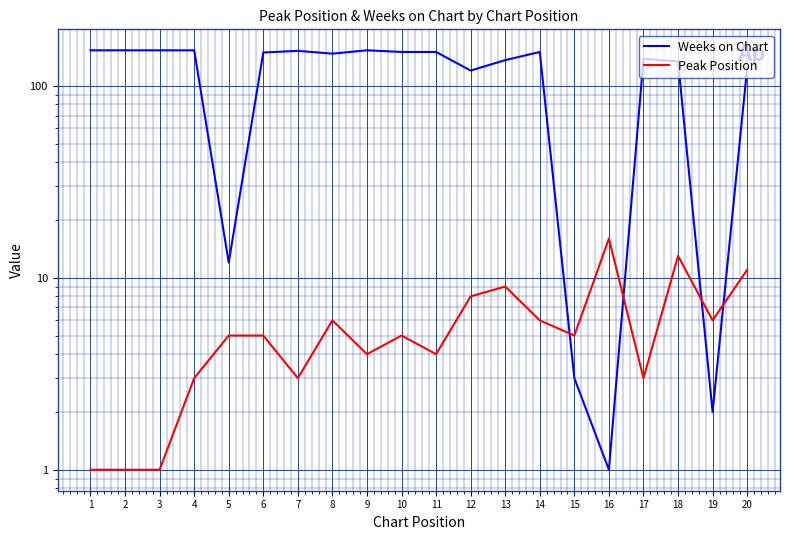

How many series are shown in this chart?

2